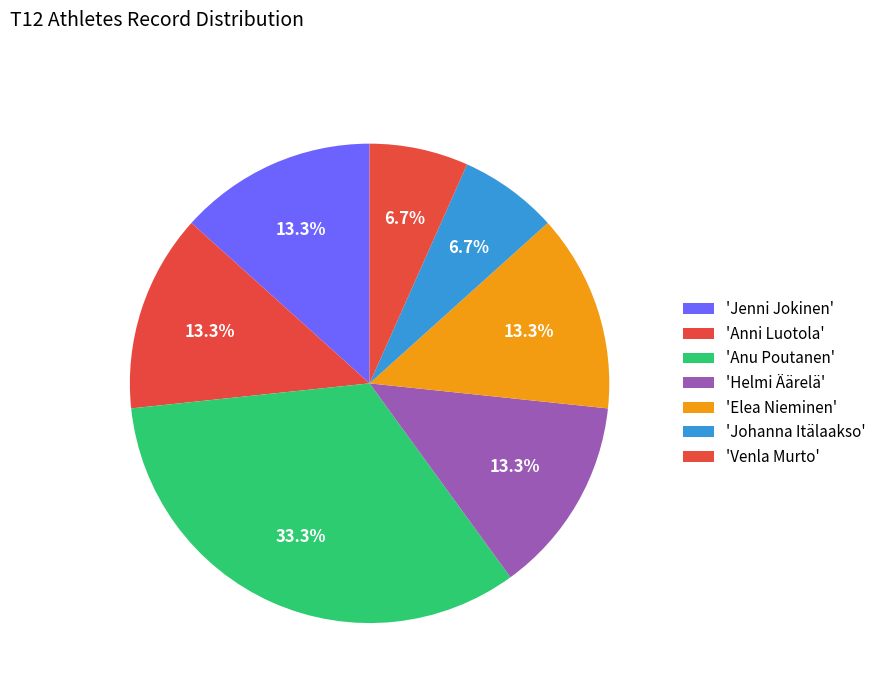

How many slices are in this pie chart?

7